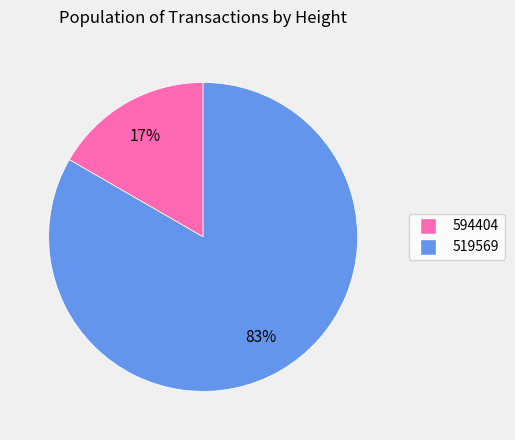

To the nearest percent, what portion does 594404 represent?

17%